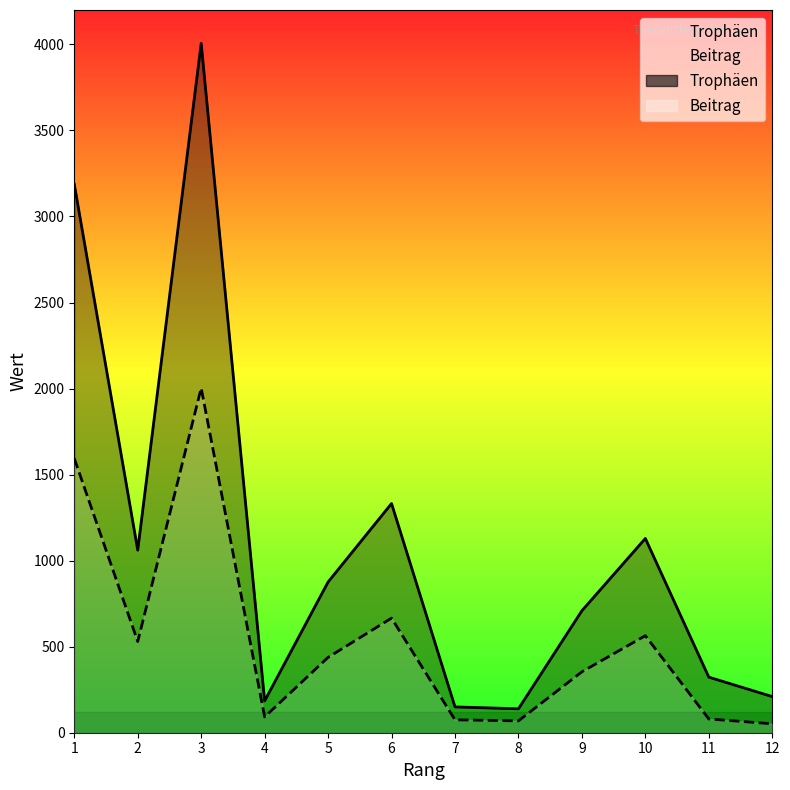

What are all the series names shown in the legend?

Trophäen, Beitrag